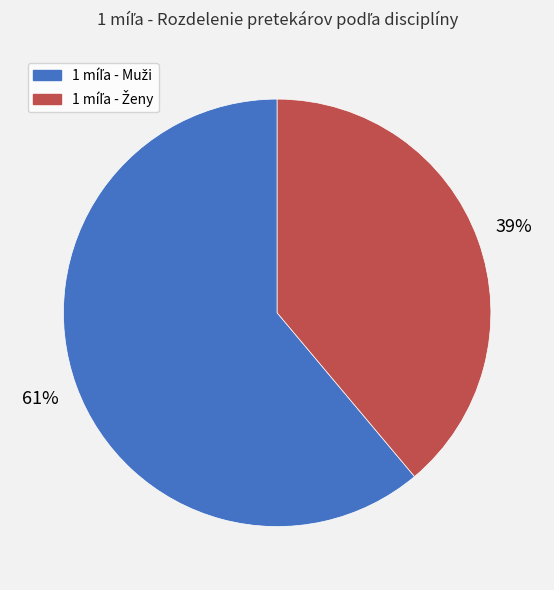

To the nearest percent, what is the difference between the largest and smallest slice percentages?

22%